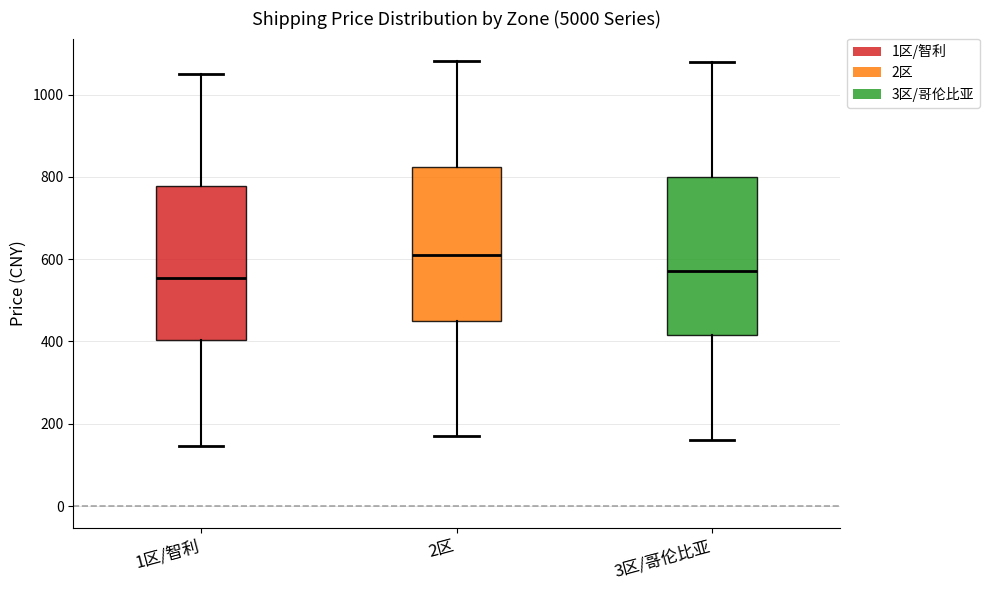

Where is the lower edge of the box for 3区/哥伦比亚 on the y-axis? The values are not printed on the chart, so give them approximately, as read against the axis.

420